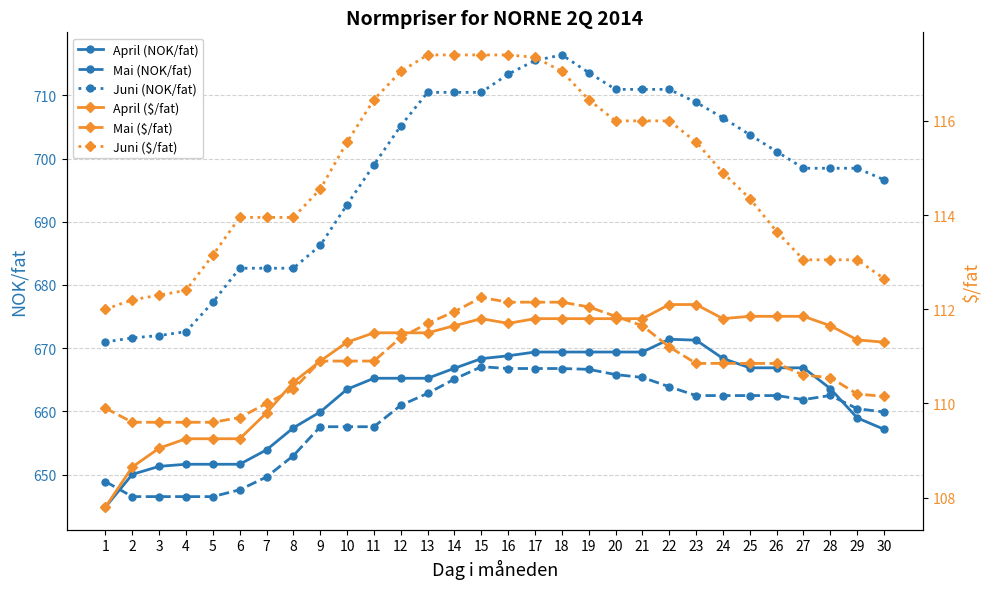

The value of April (NOK/fat) at 3 is 173.6. True or false?

False